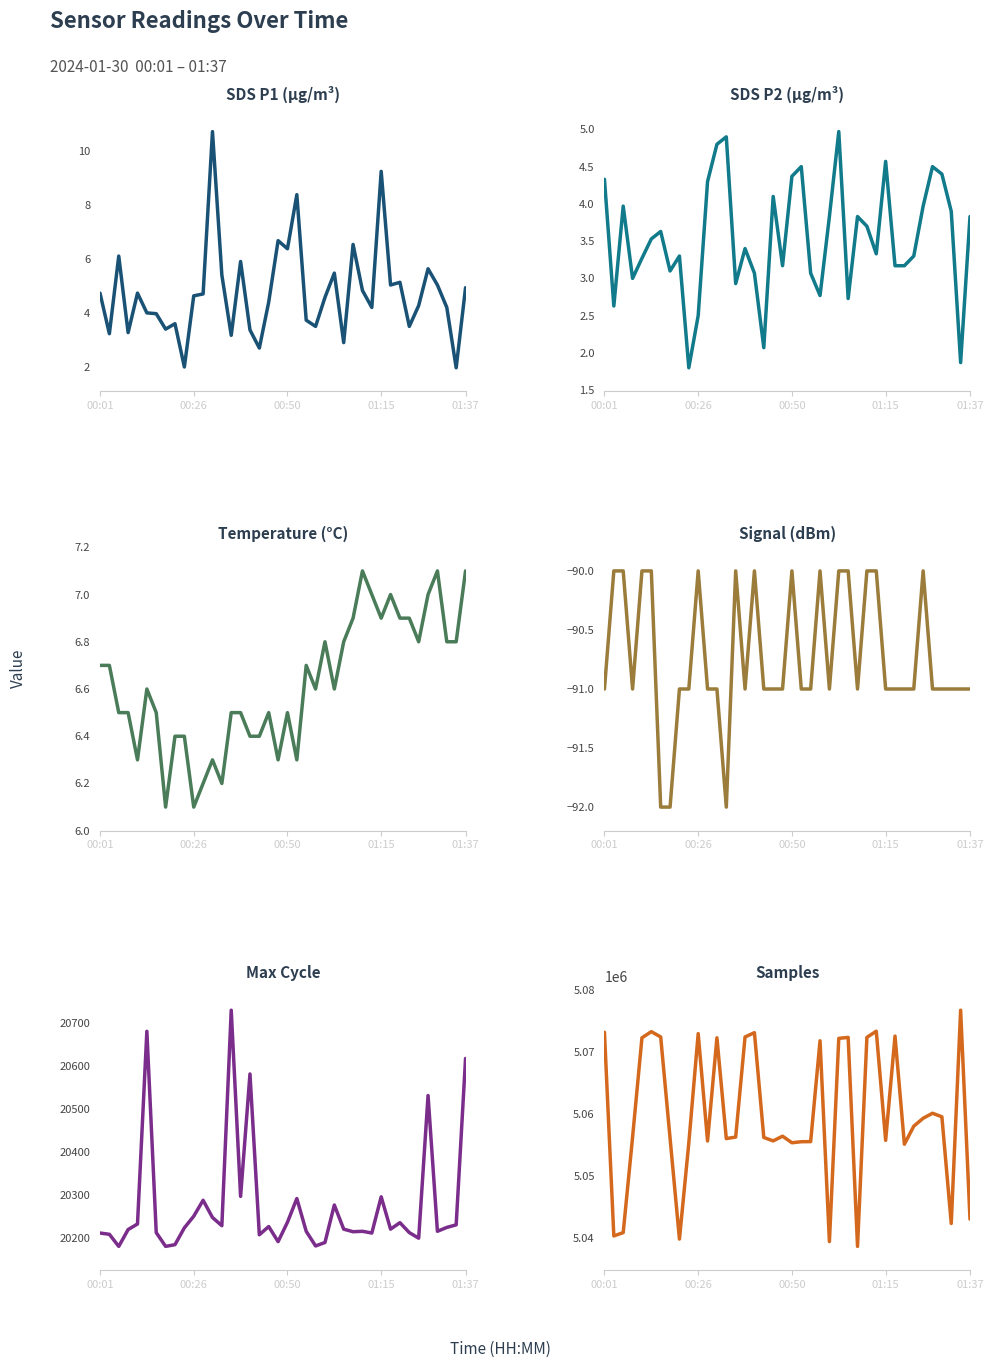

How many interior local valleys does the Samples series have?

11